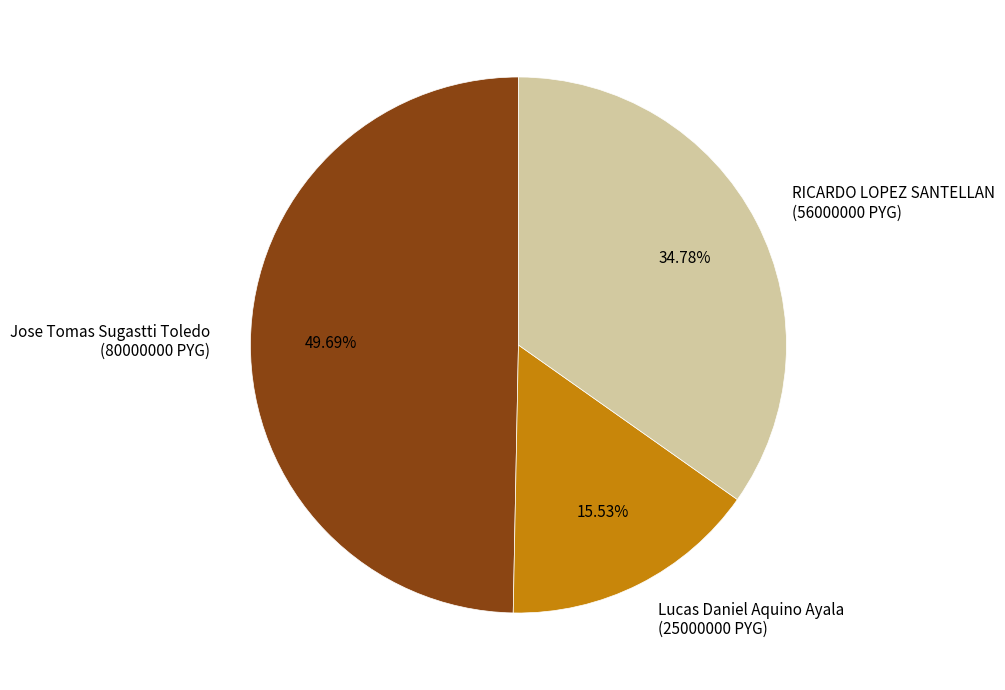

Do Lucas Daniel Aquino Ayala (25000000 PYG) and Jose Tomas Sugastti Toledo (80000000 PYG) together represent more than half of the pie?

Yes